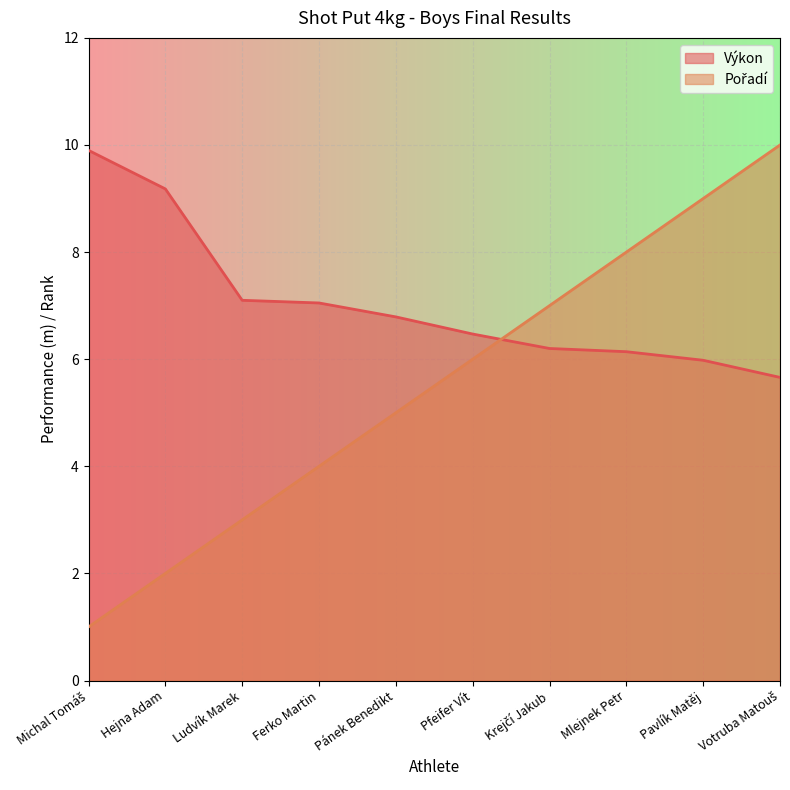

Reading right to left, extract all data points from this chart.

Pořadí: 10.0	9.0	8.0	7.0	6.0	5.0	4.0	3.0	2.0	1.0
Výkon: 5.7	6.0	6.1	6.2	6.5	6.8	7.0	7.1	9.2	9.9